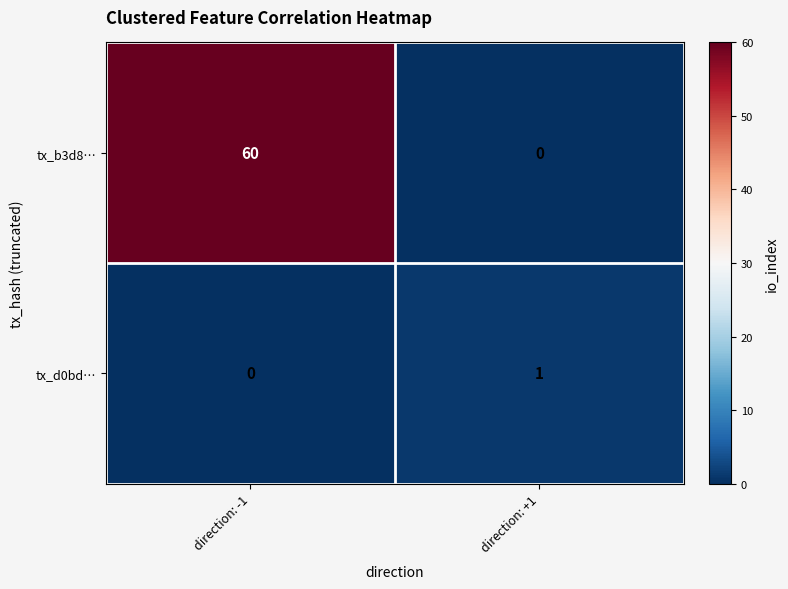

Is it true that tx_d0bd… equals -1 at direction: -1?

False